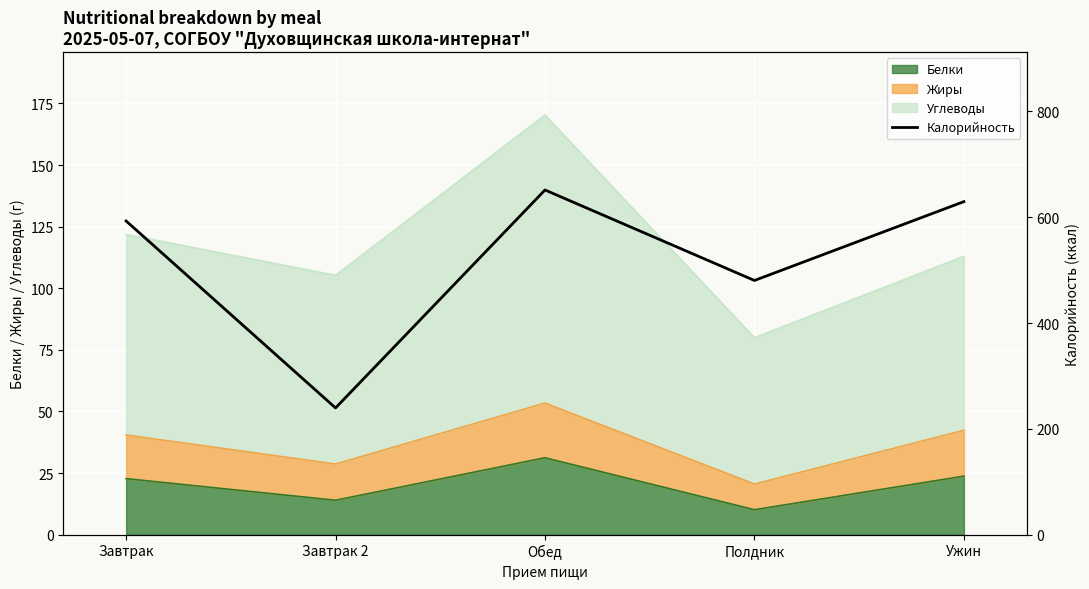

Reading left to right, what are all the values shown in this chart?

593.0	239.5	651.6	480.5	629.6